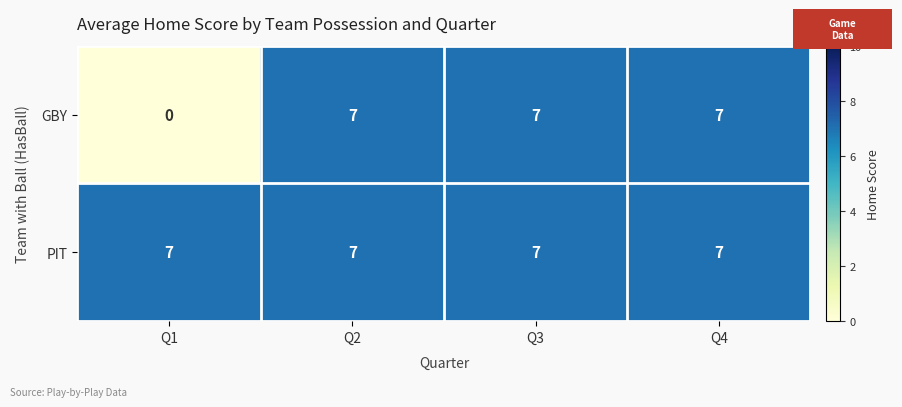

At how many categories does at least one series exceed 2?

4